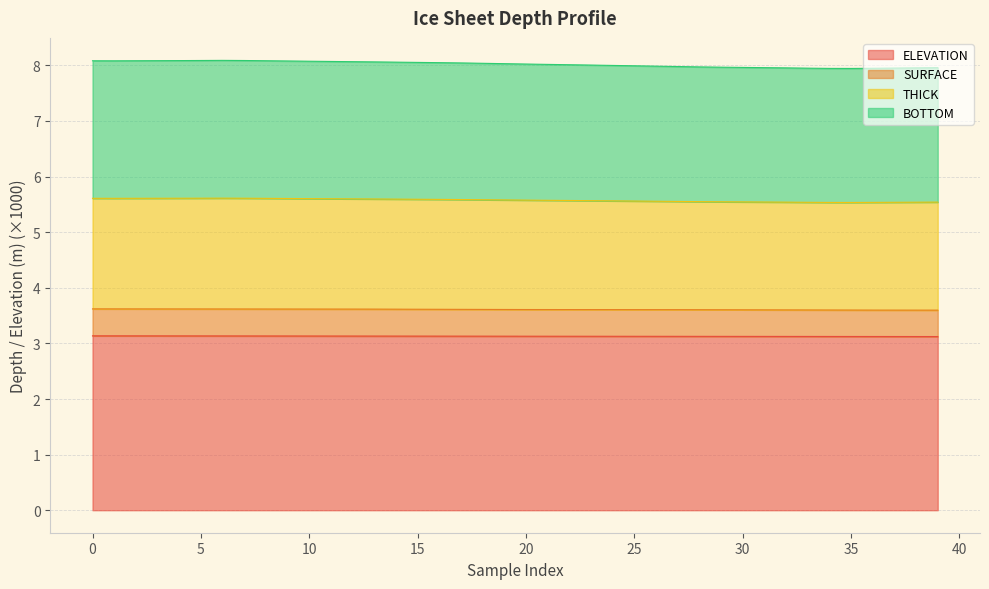

What is the total value across all series at 35?

7.9